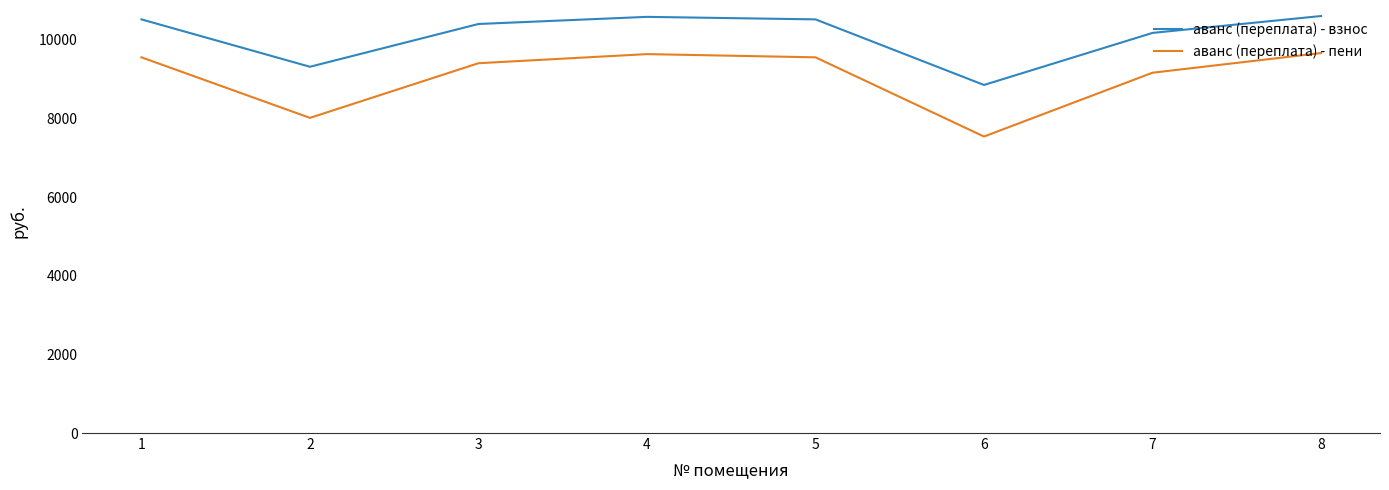

True or false: аванс (переплата) - взнос and аванс (переплата) - пени intersect in this chart.

False